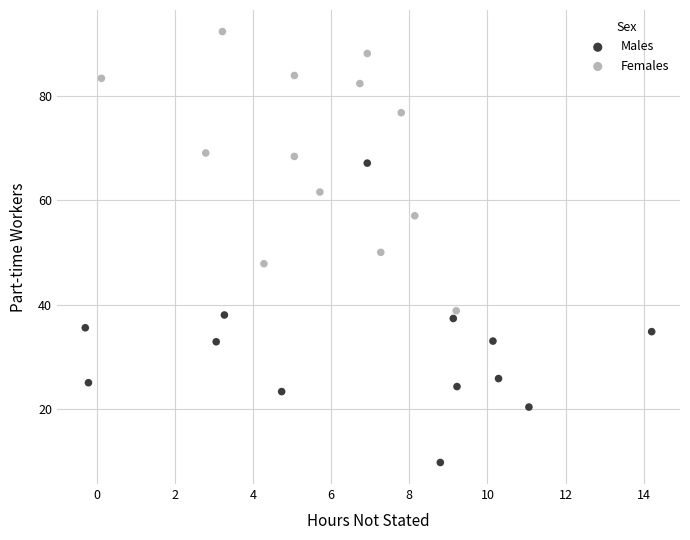

Which series reaches the minimum Y coordinate?

Males